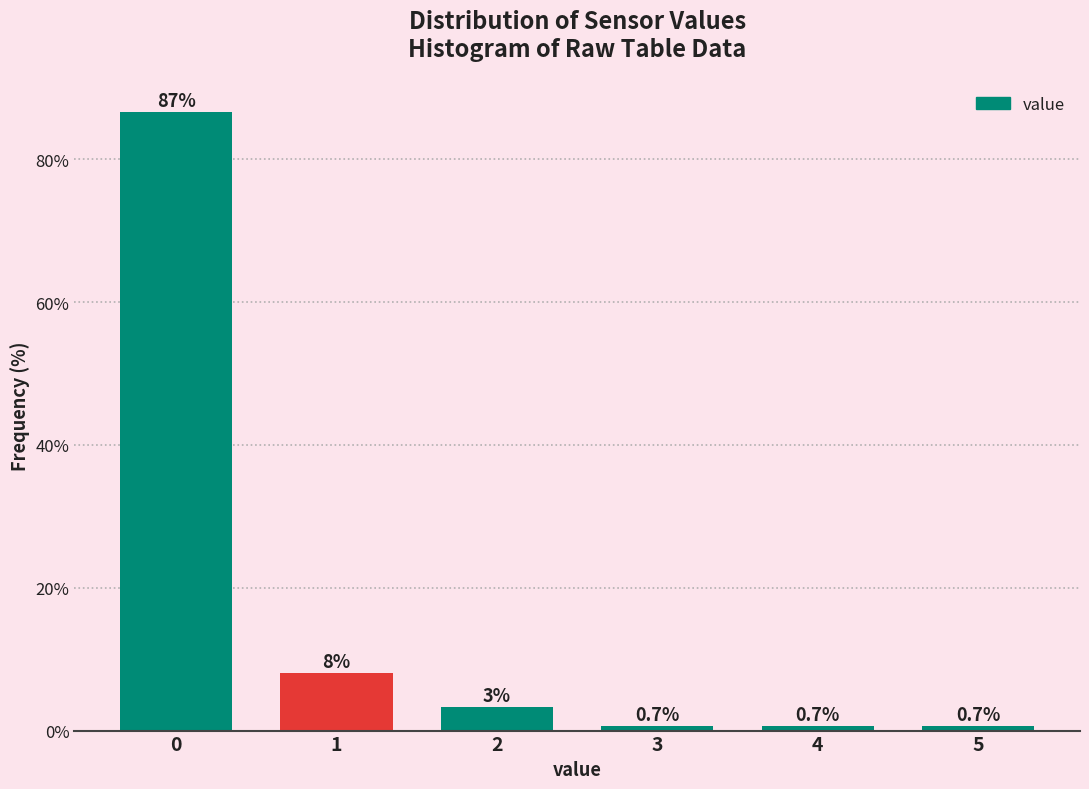

What is the maximum value shown in the chart?

86.7